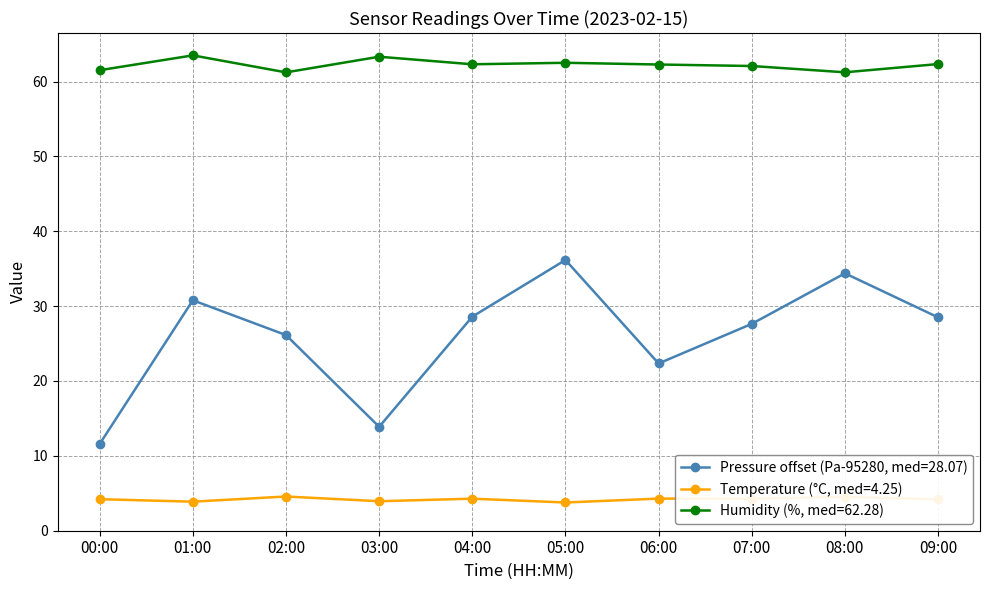

What is the maximum value for Pressure offset (Pa-95280, med=28.07)?

36.2